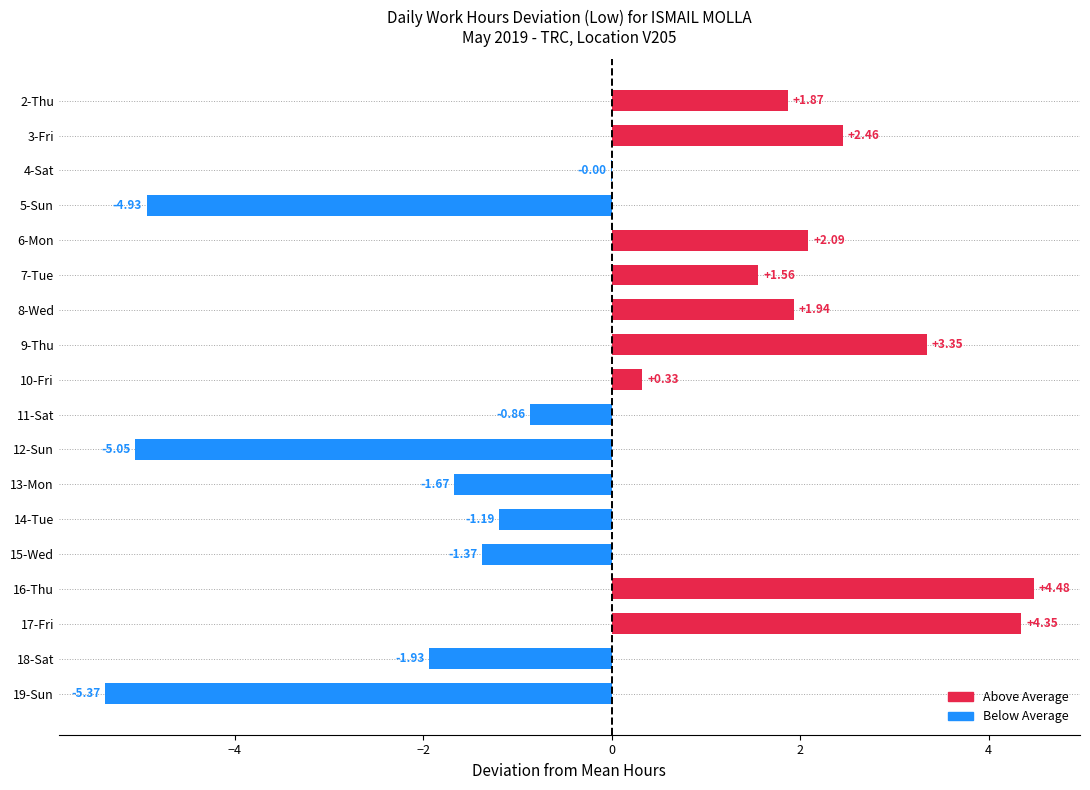

Between 8-Wed and 7-Tue, which is larger?

8-Wed